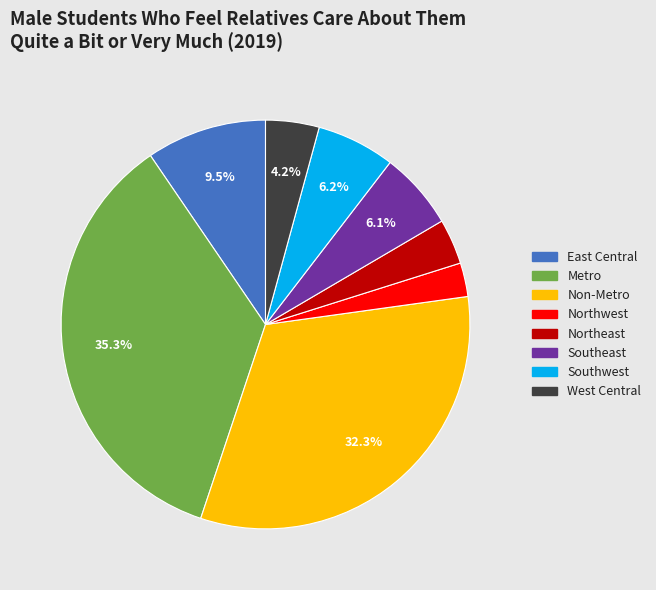

To the nearest percent, what portion does Southwest represent?

6%